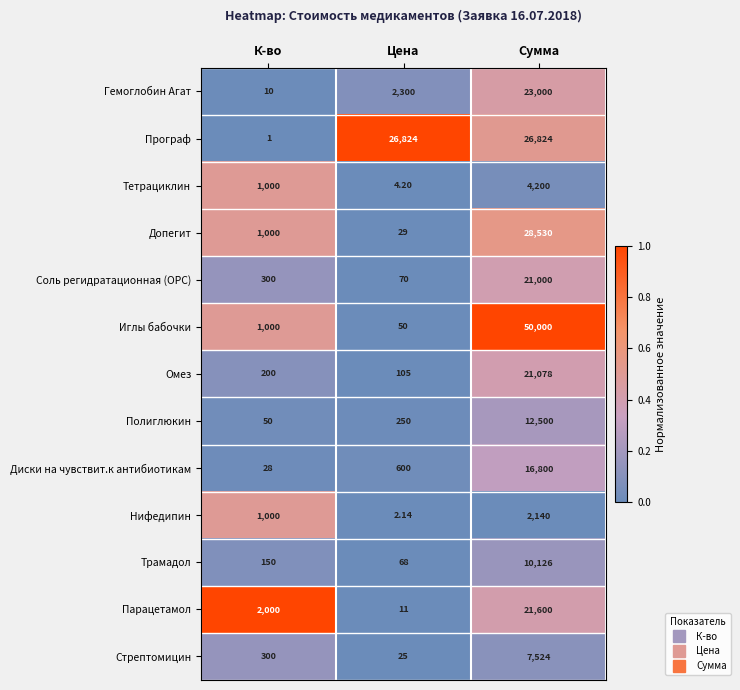

At which label is Програф closest to 13412?

К-во